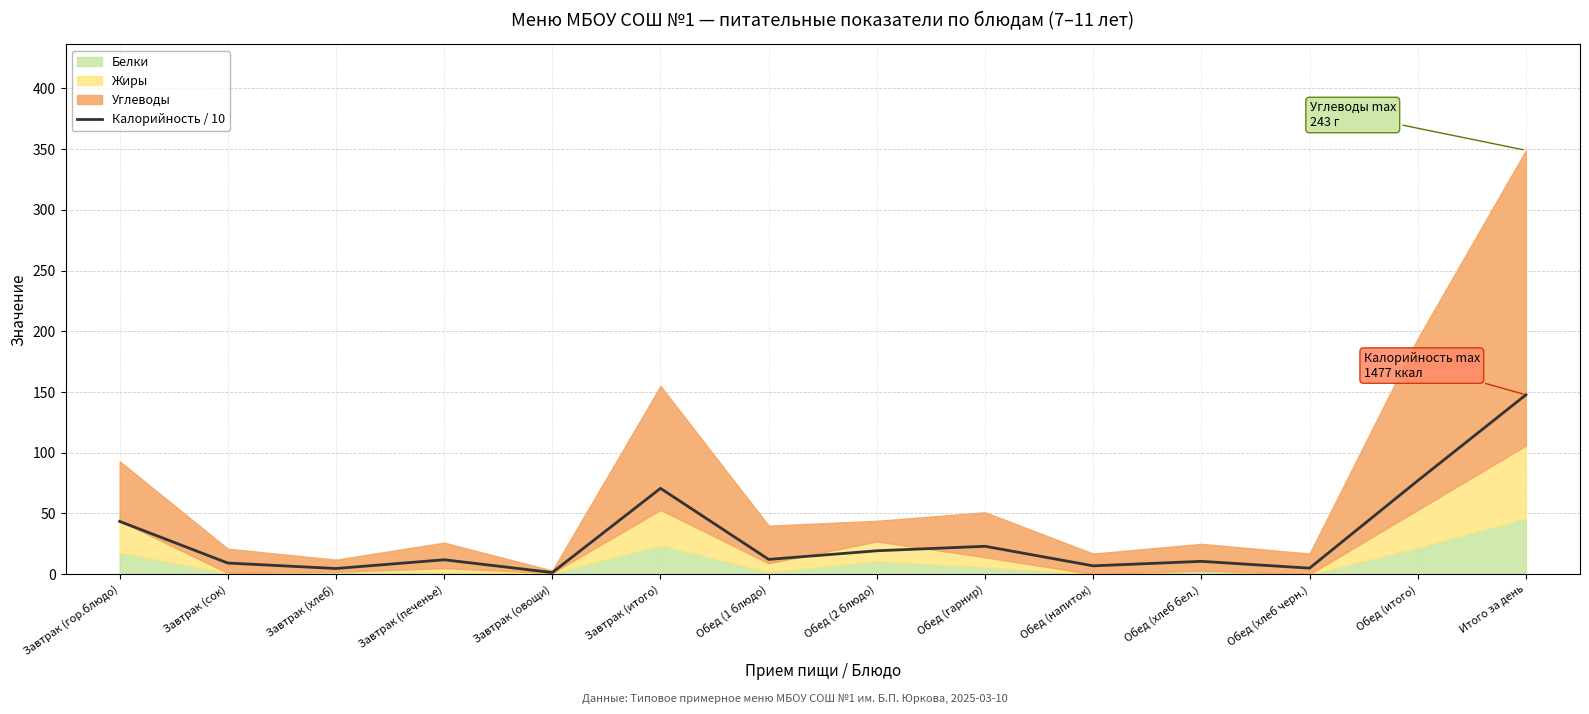

List the labels in order of value, largest first.

Итого за день, Обед (итого), Завтрак (итого), Завтрак (гор.блюдо), Обед (гарнир), Обед (2 блюдо), Обед (1 блюдо), Завтрак (печенье), Обед (хлеб бел.), Завтрак (сок), Обед (напиток), Обед (хлеб черн.), Завтрак (хлеб), Завтрак (овощи)